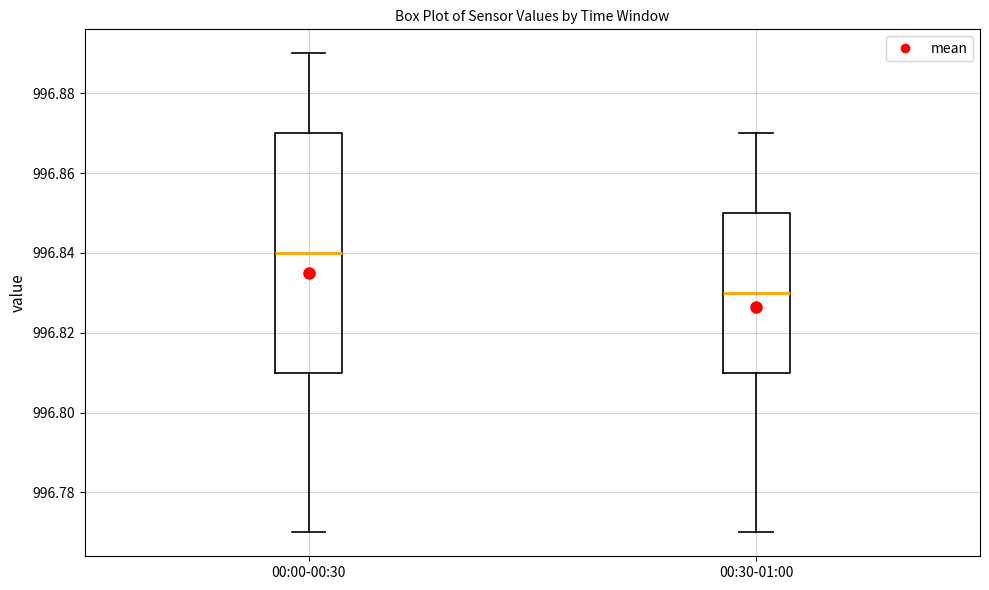

Which box's median line is the highest?

00:00-00:30